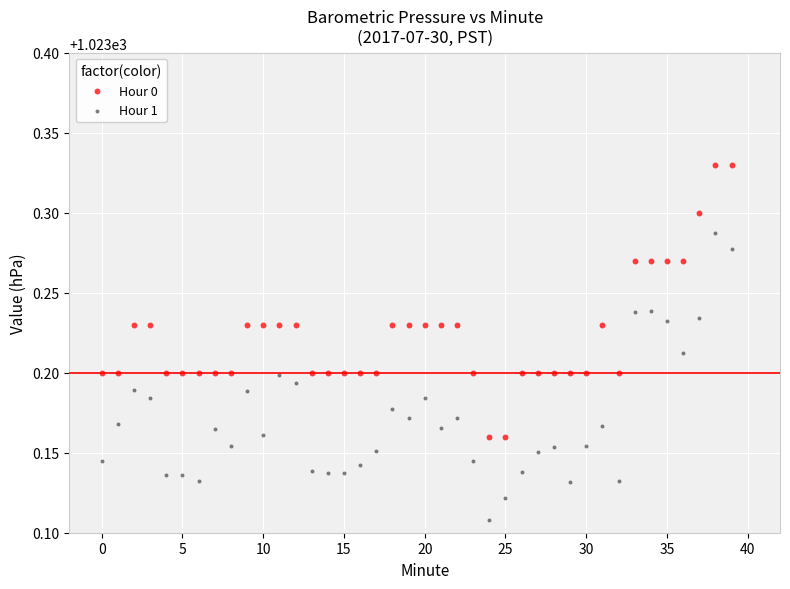

Which series has the largest Y range (max minus min)?

Hour 1